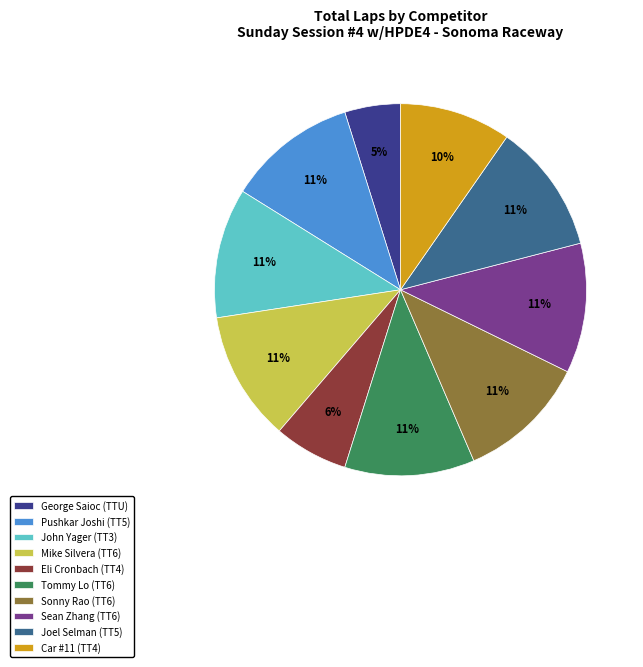

The Joel Selman (TT5) slice represents 24% of the pie. True or false?

False